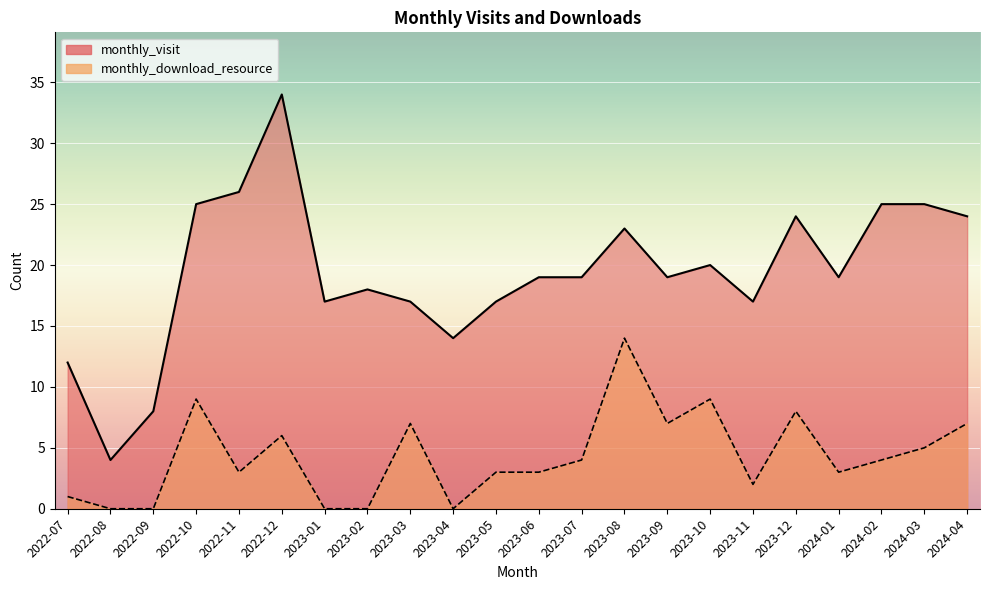

The monthly_download_resource series shows 2 at 2022-10. True or false?

False